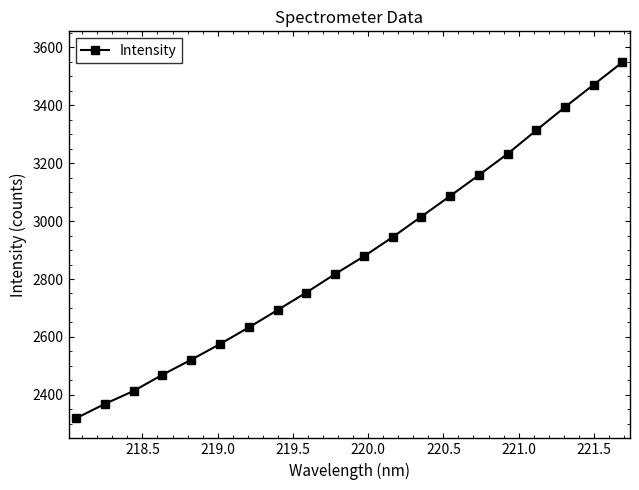

True or false: there are more than 2 points higher than both neighbors.

False